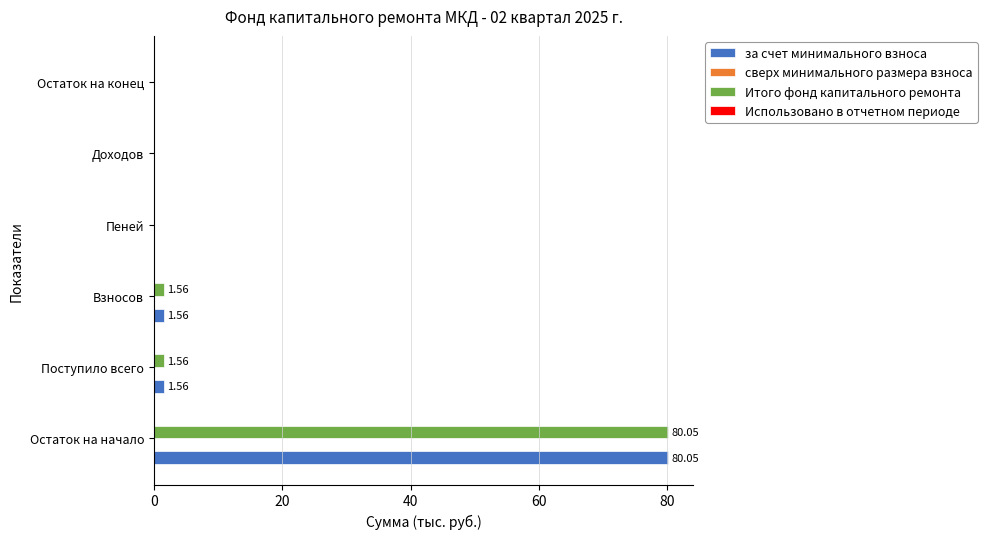

What is the total value across all series at Остаток на начало?

160.1